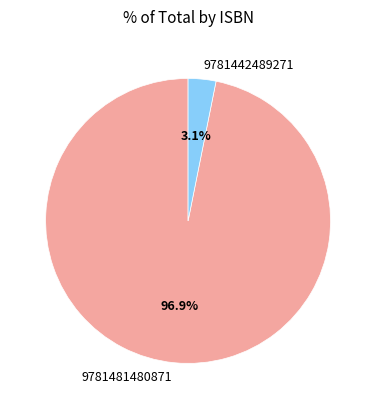

To the nearest percent, what is the difference between the 9781481480871 and 9781442489271 slice percentages?

94%